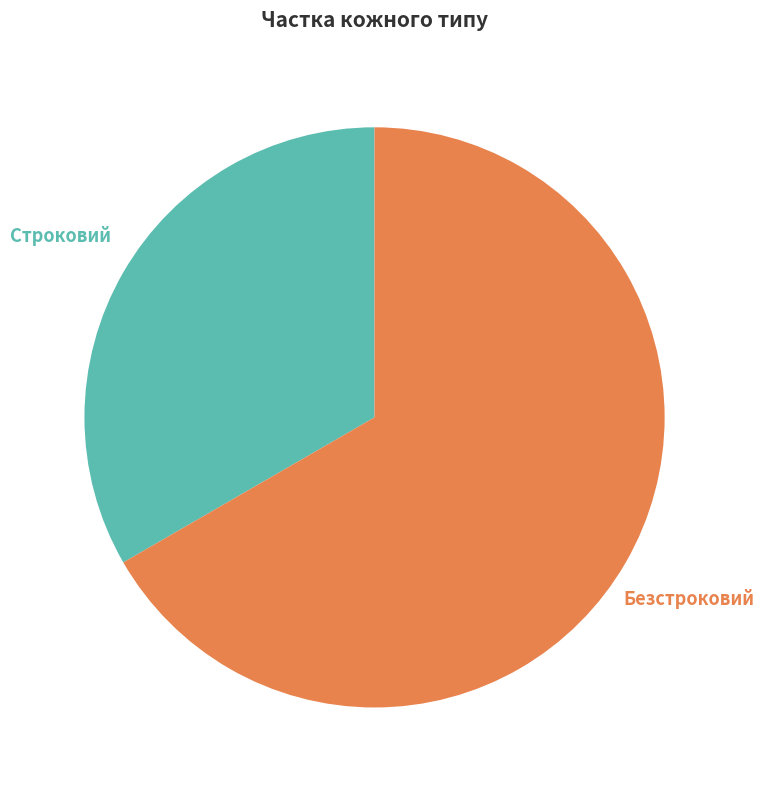

Does any single category account for the majority?

Yes